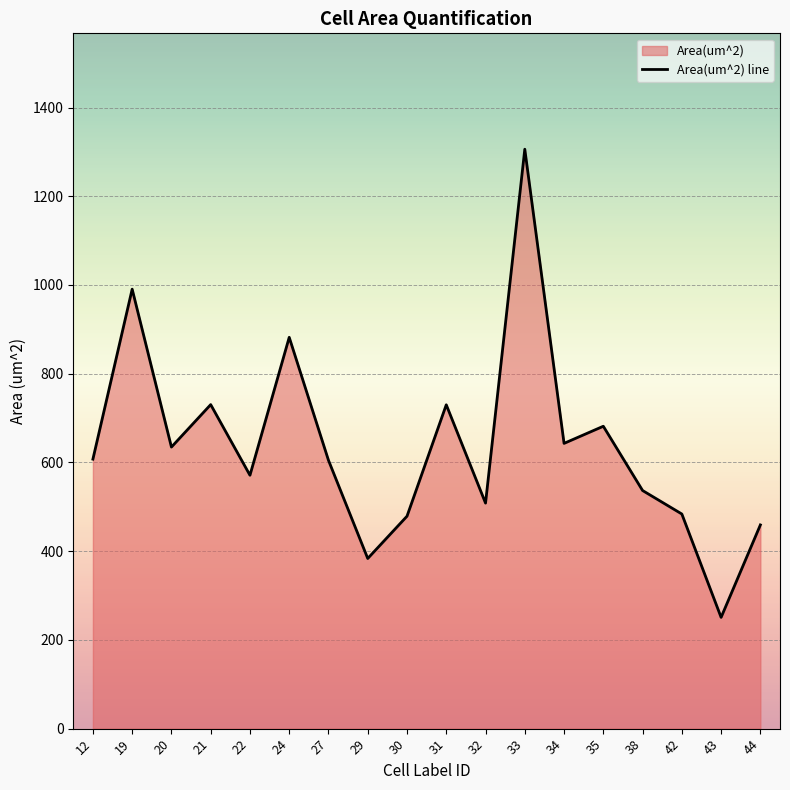

Which label corresponds to the largest value in the chart?

33